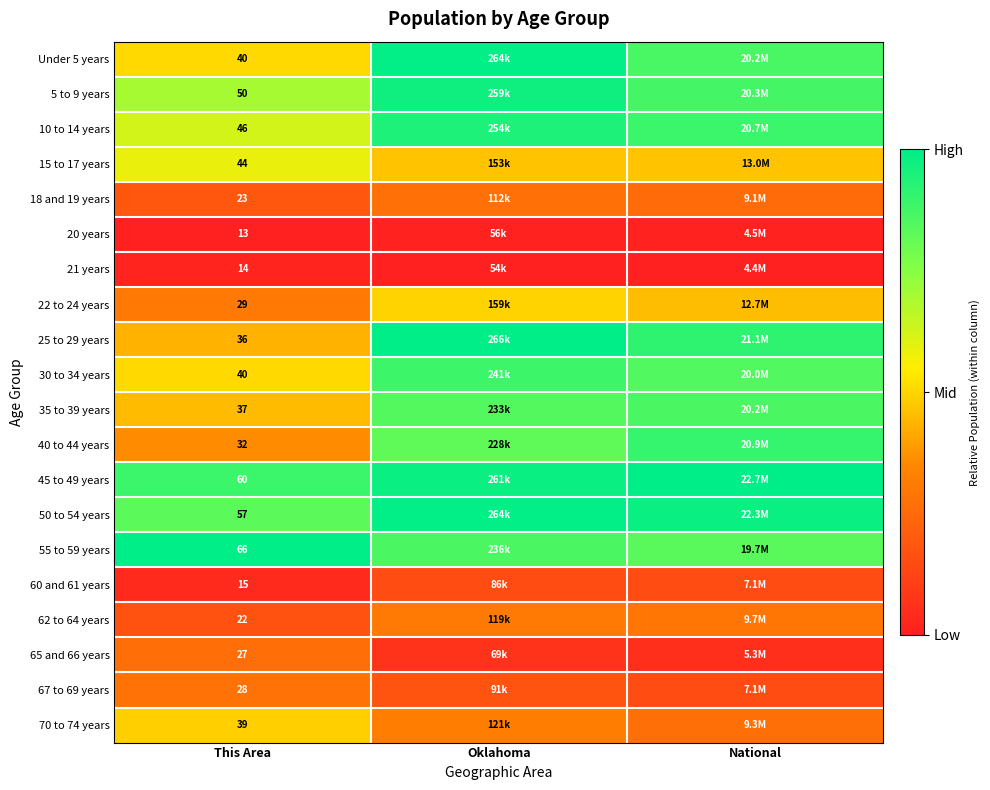

True or false: 18 and 19 years has a value of 0.0 at This Area.

False